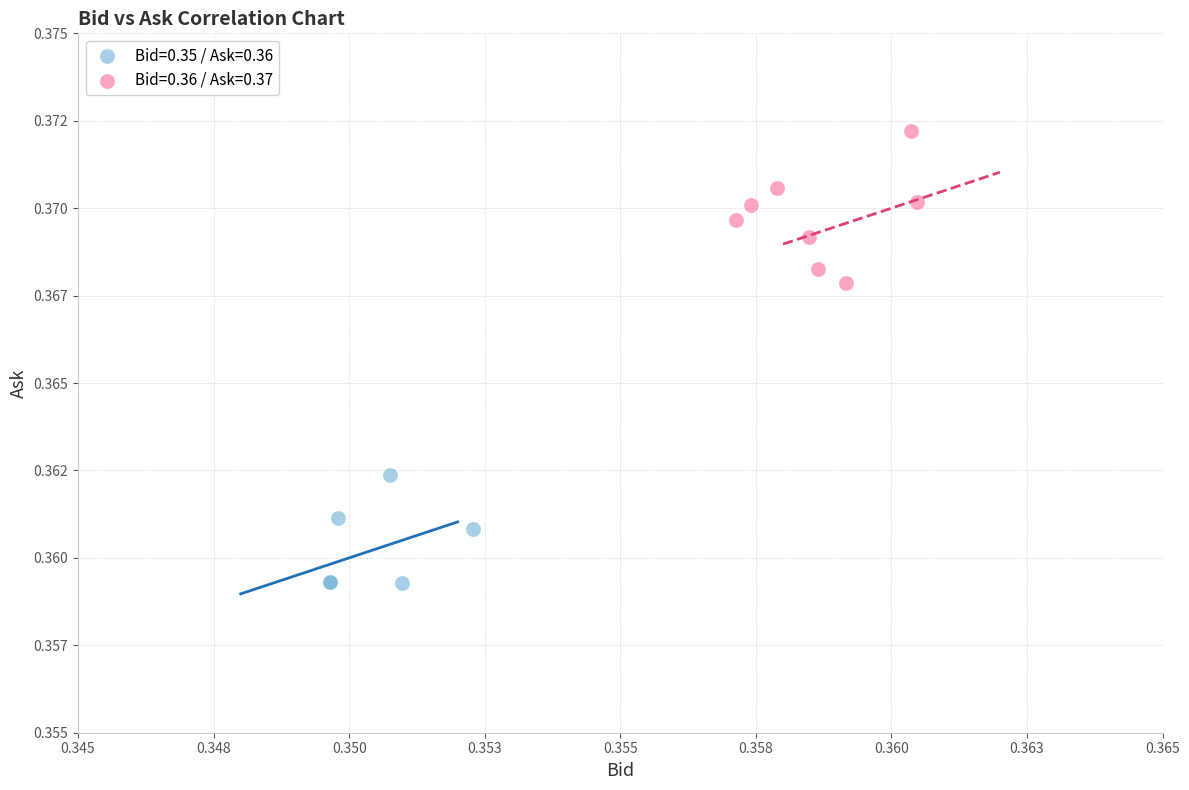

What are all the series names shown in the legend?

Bid=0.35 / Ask=0.36, Bid=0.36 / Ask=0.37